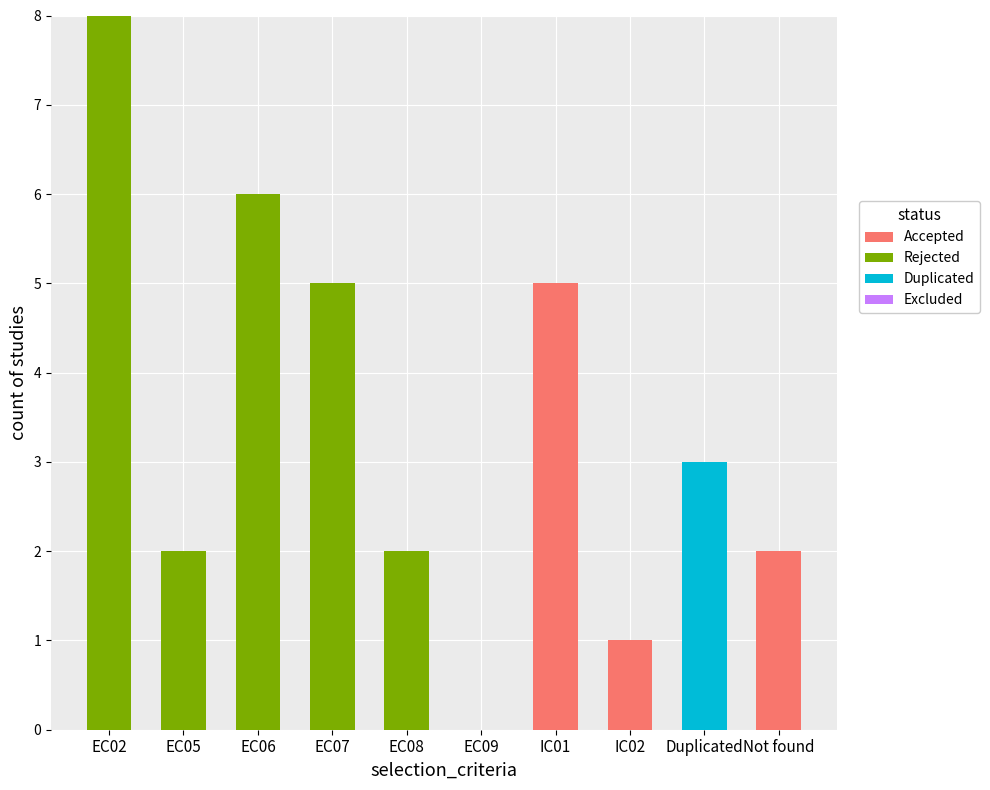

At which label does Accepted reach its peak?

IC01